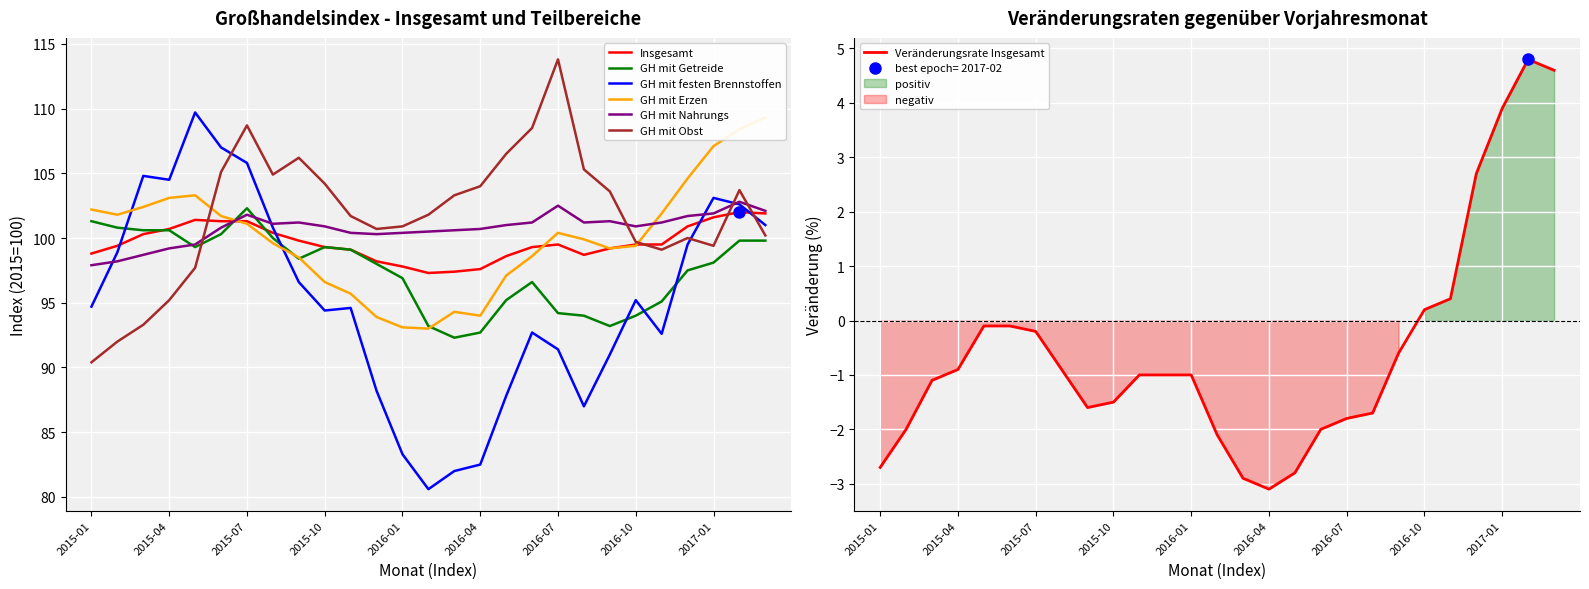

Between which two adjacent categories do GH mit Nahrungs and Insgesamt first intersect?

2015-06 and 2015-07